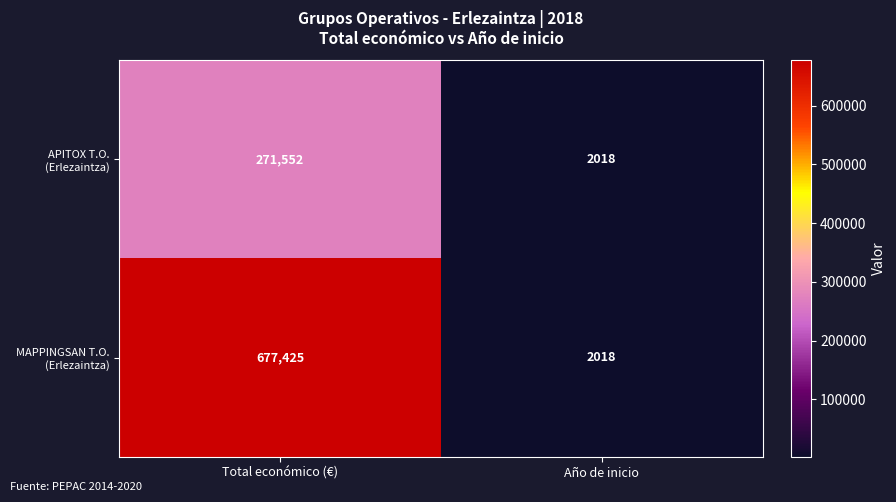

At which category is the sum across all series the highest?

Total económico (€)